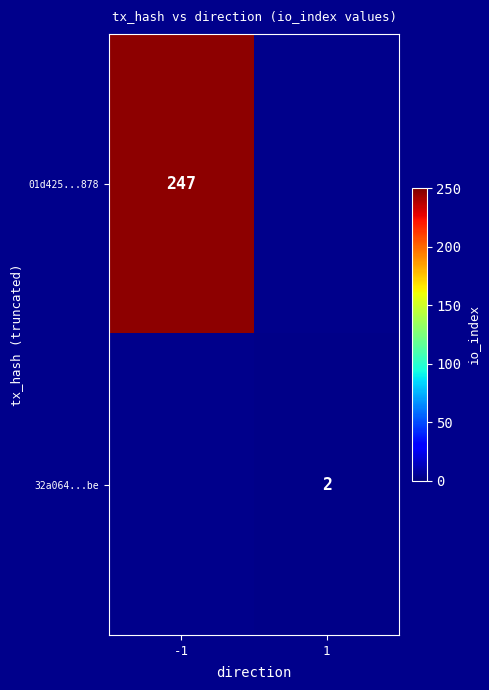

The 01d425...878 series shows 125 at -1. True or false?

False